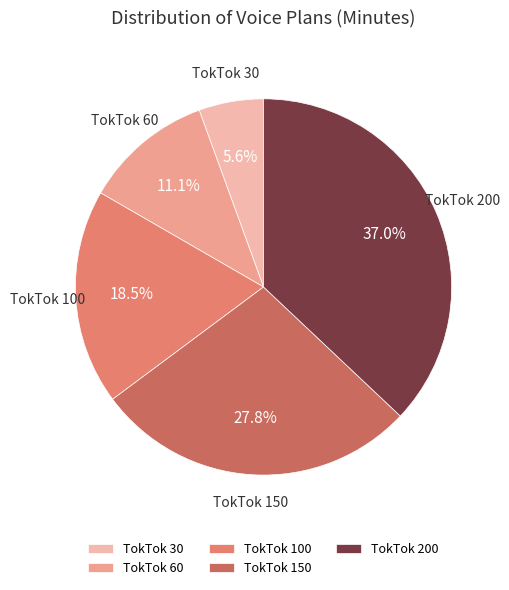

True or false: TokTok 30 accounts for 6% of the total.

True